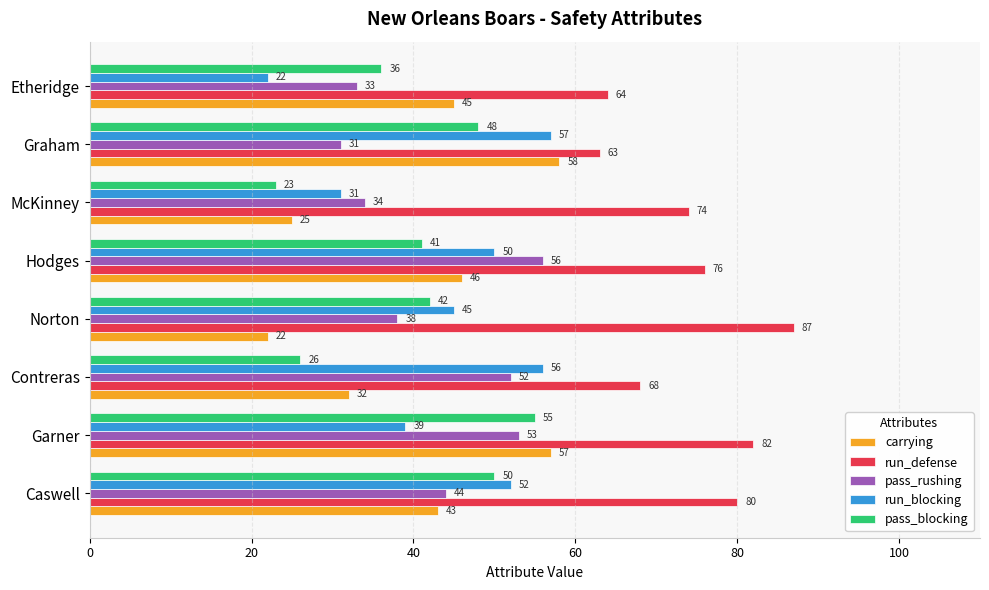

At which label is run_blocking closest to 39?

Garner